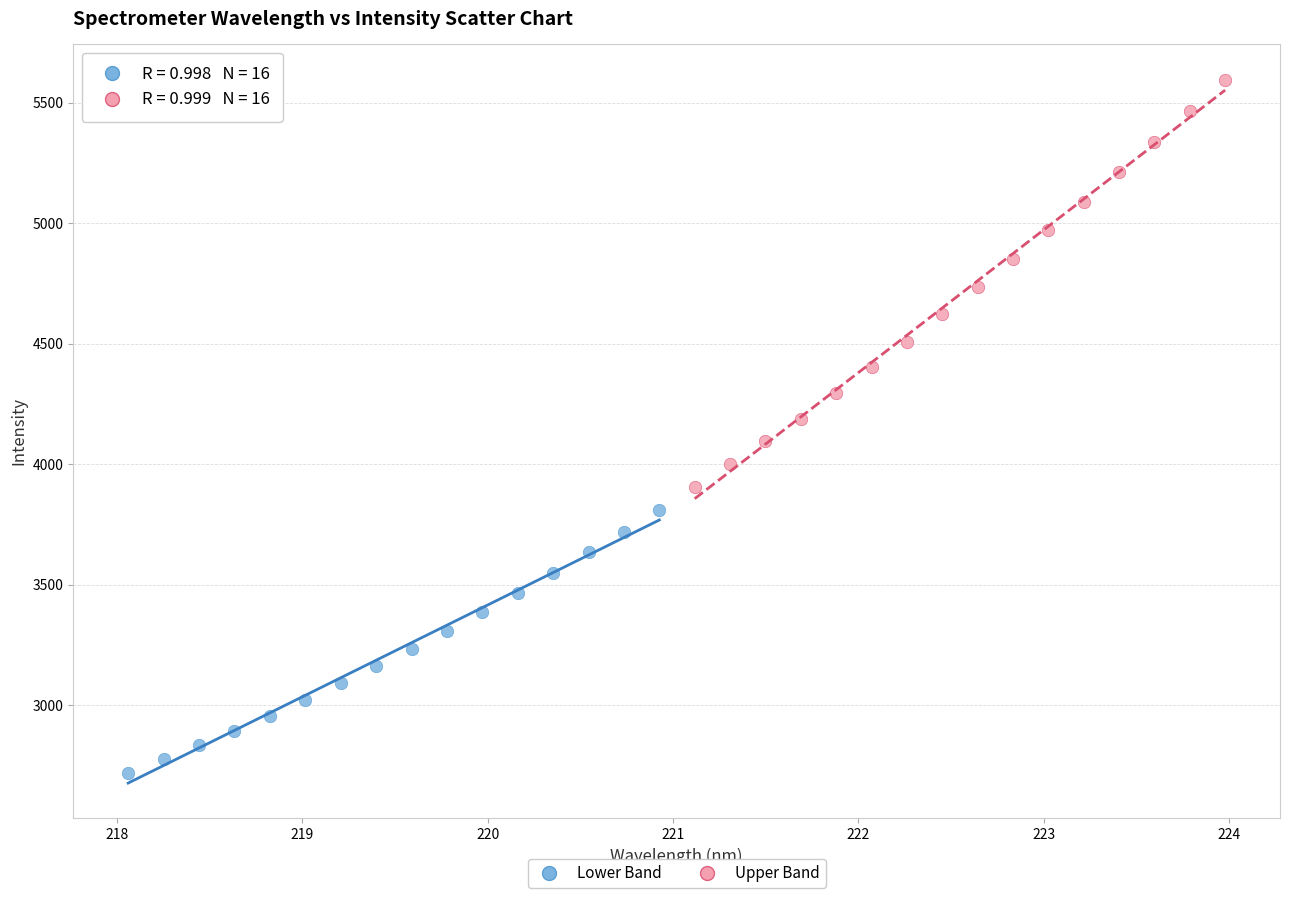

Which series has the widest spread of Y values?

Upper Band